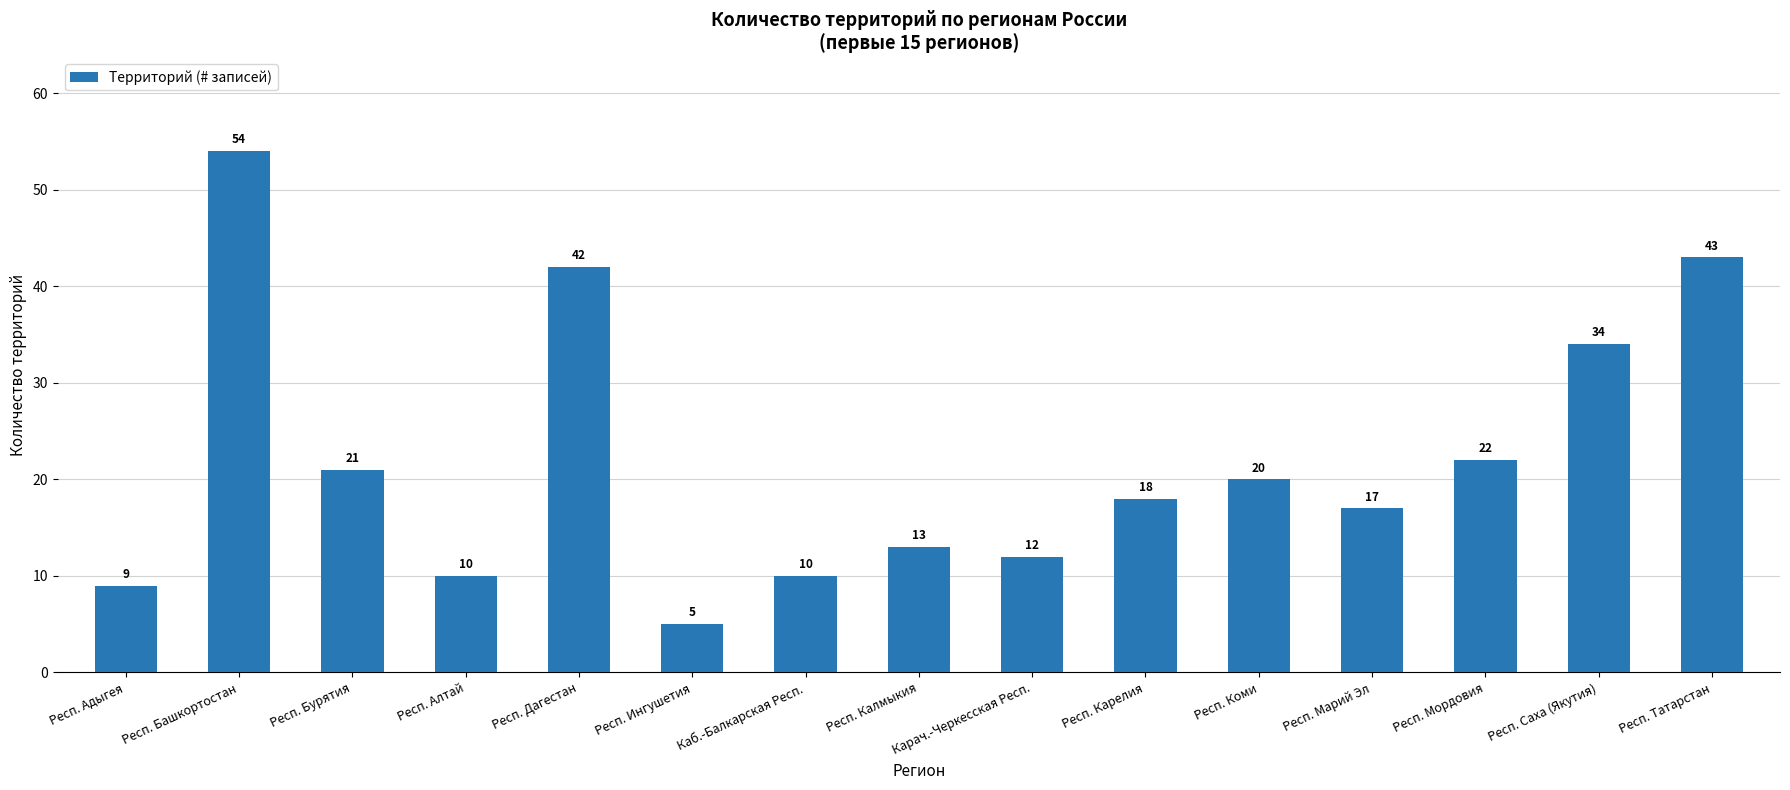

What is the smallest value displayed?

5